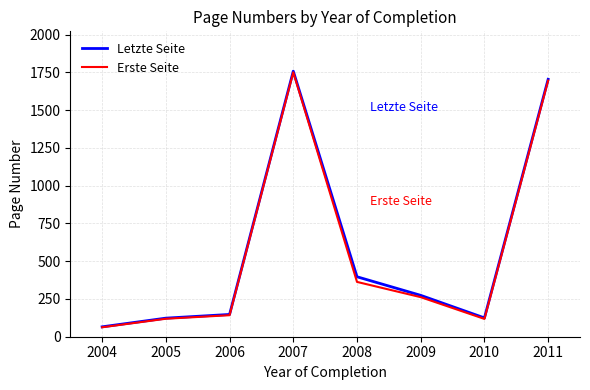

Count the number of categories in the chart.

8